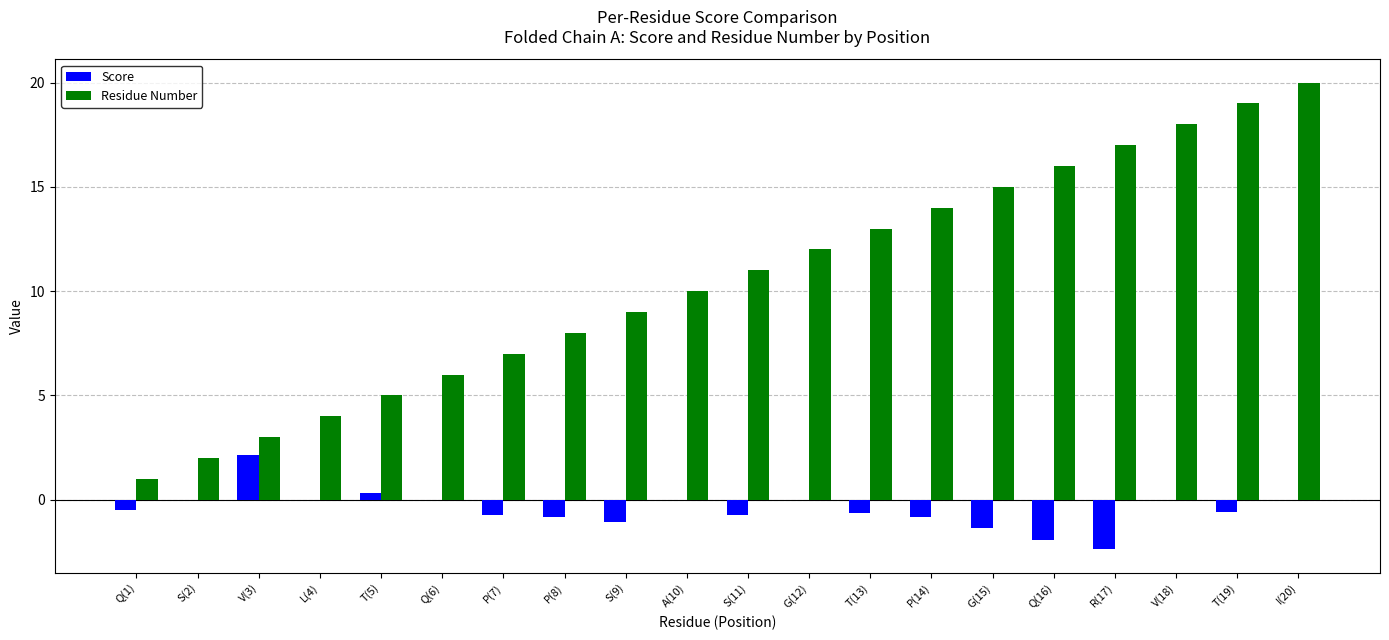

How many data points does each series have?

20